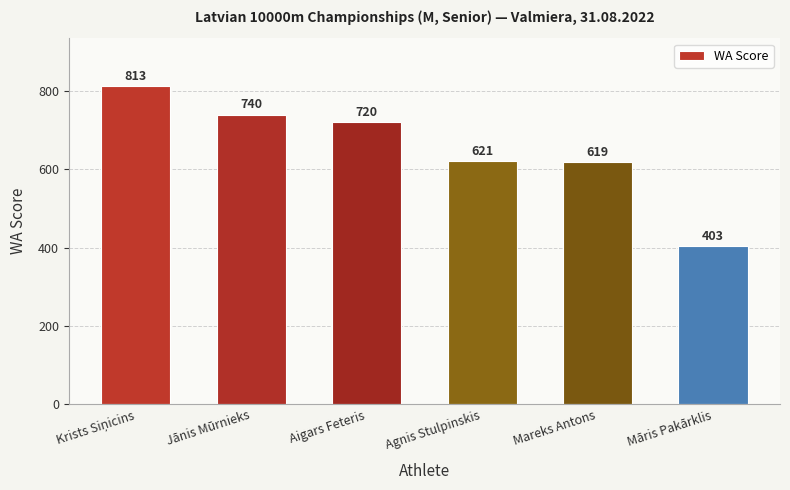

How many bars are there in total?

6